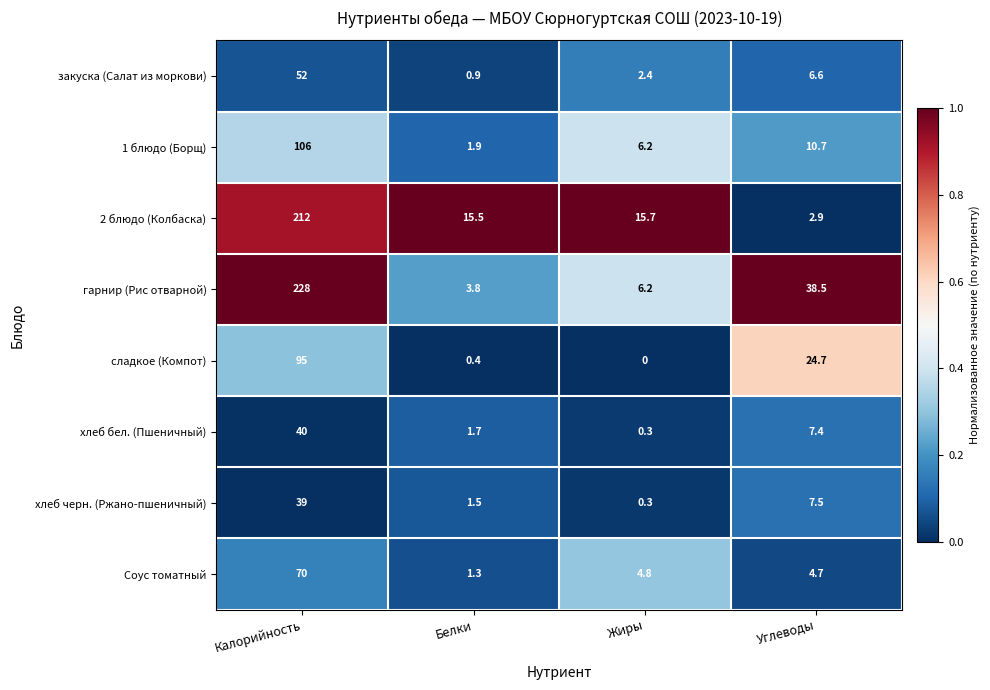

List the series in order of their peak value, highest first.

гарнир (Рис отварной), 2 блюдо (Колбаска), 1 блюдо (Борщ), сладкое (Компот), Соус томатный, закуска (Салат из моркови), хлеб бел. (Пшеничный), хлеб черн. (Ржано-пшеничный)